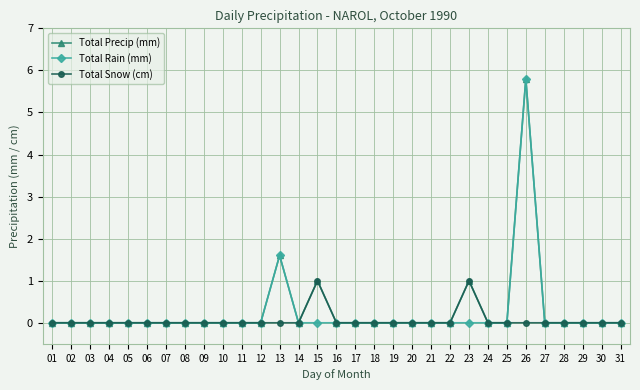

What is the average value of the Total Rain (mm) series?

0.2